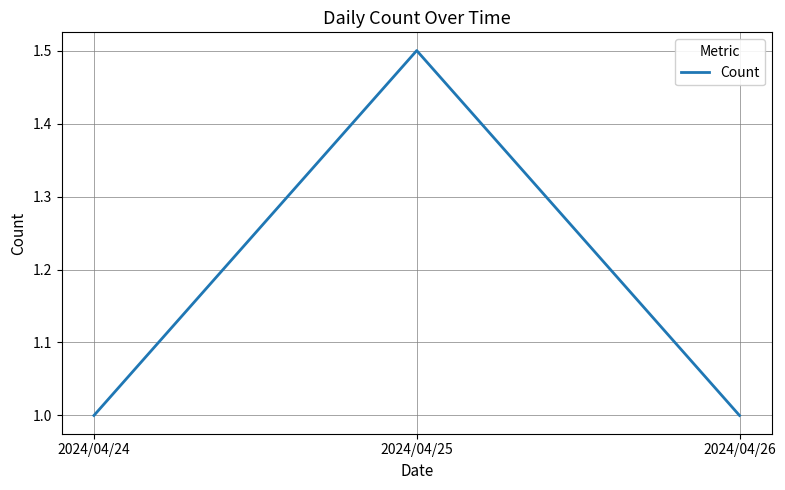

The value at 2024/04/25 is 2.1. True or false?

False